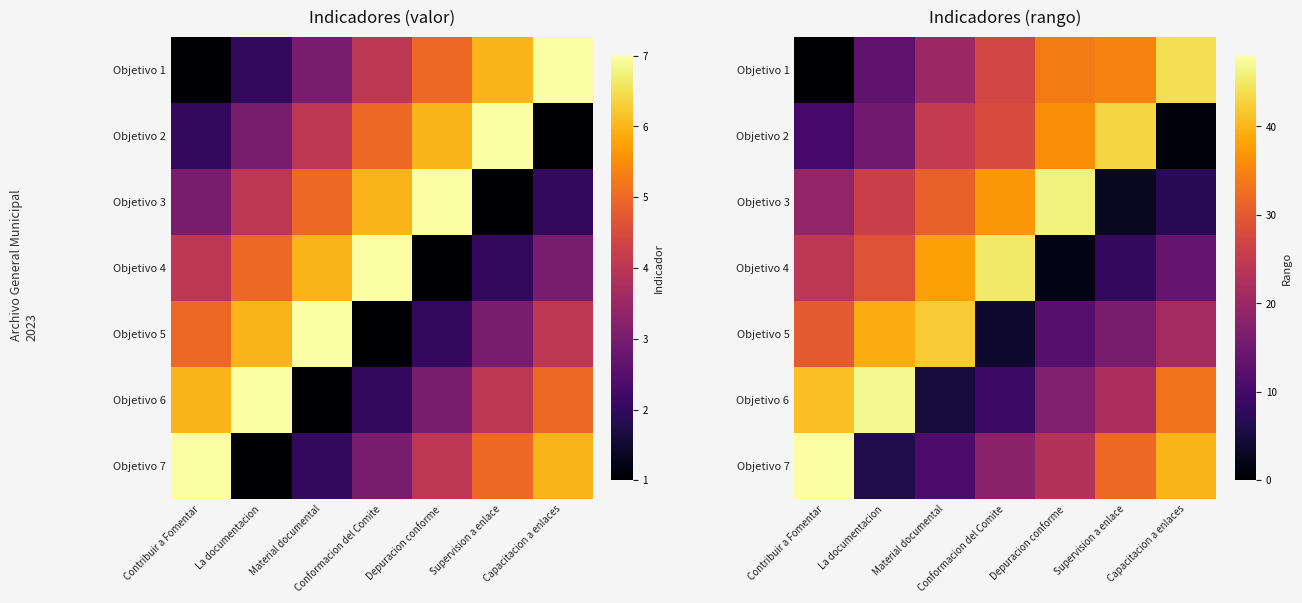

How many data points does each series have?

7